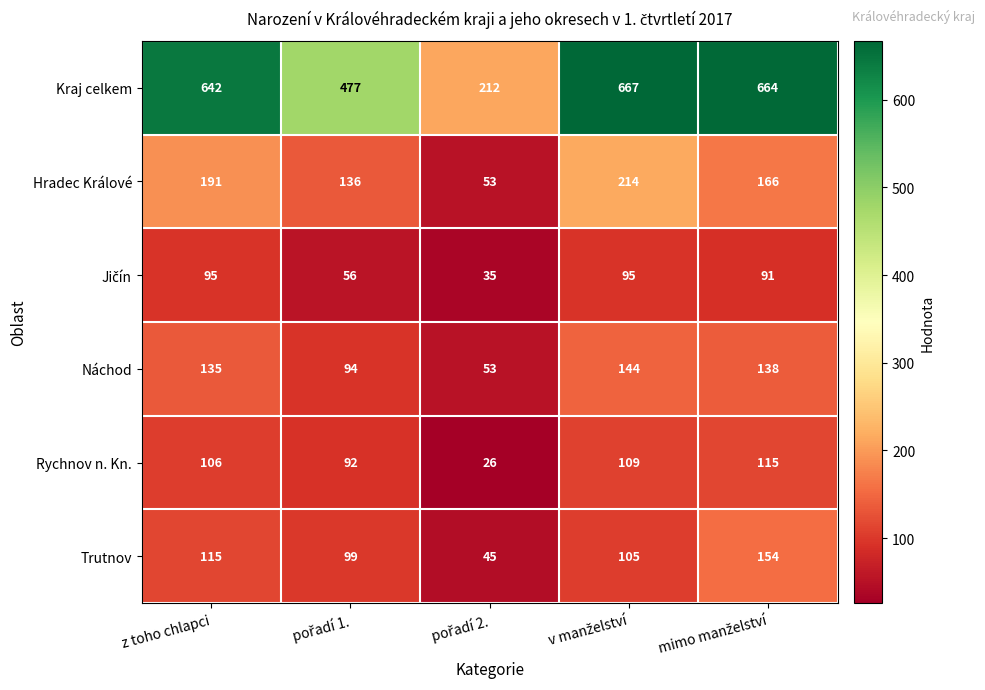

True or false: Hradec Králové has a value of 60 at z toho chlapci.

False